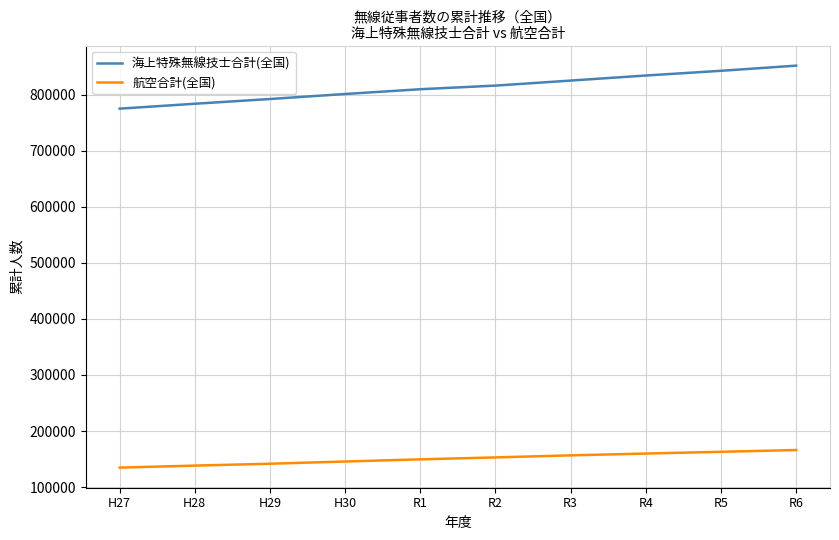

What is the lowest value of the 航空合計(全国) series?

134701